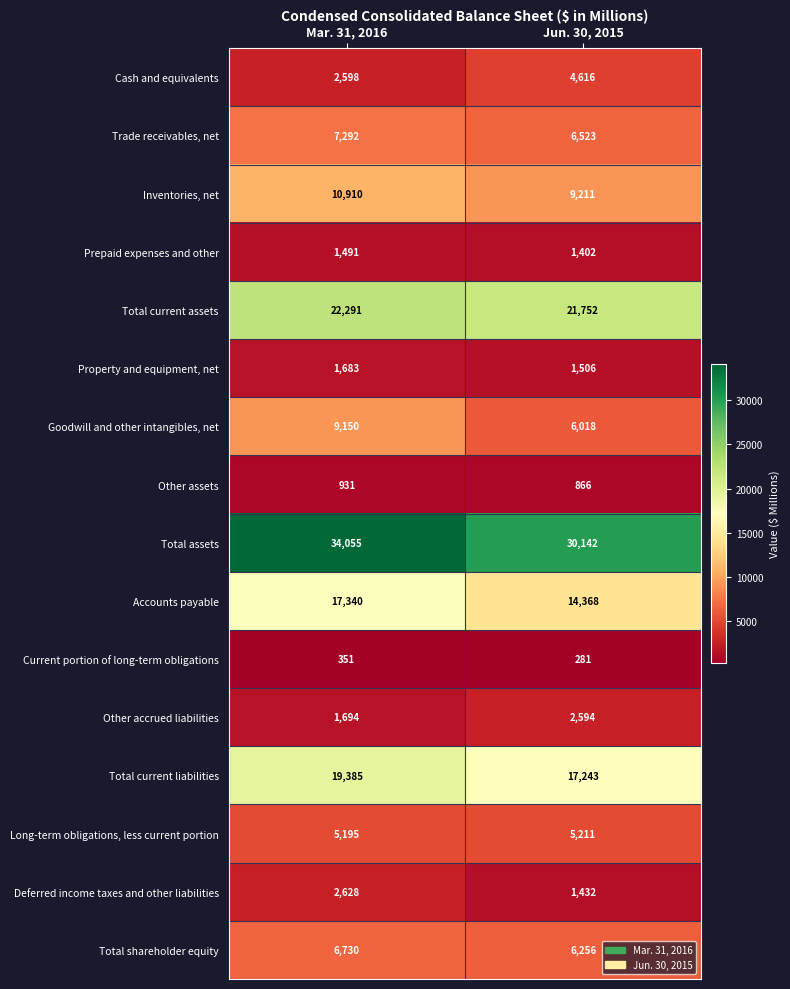

True or false: Trade receivables, net has a value of 10638 at Mar. 31, 2016.

False